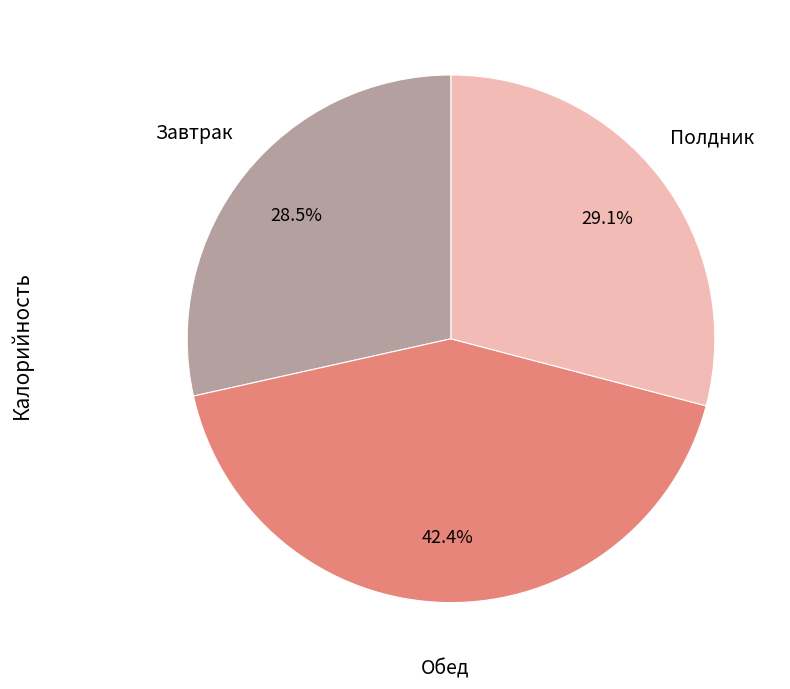

Is there a majority slice in this chart?

No